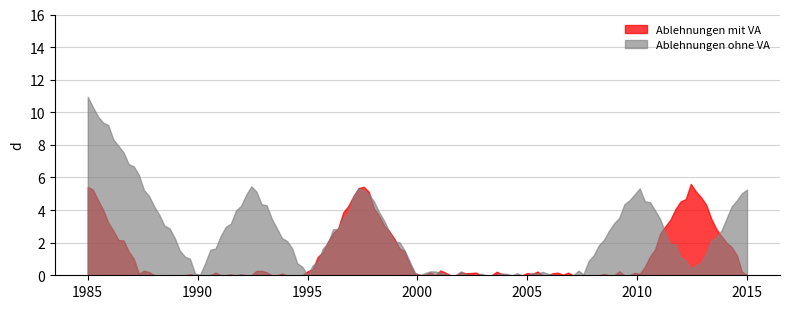

What is the sum of all Ablehnungen ohne VA values?

336.4